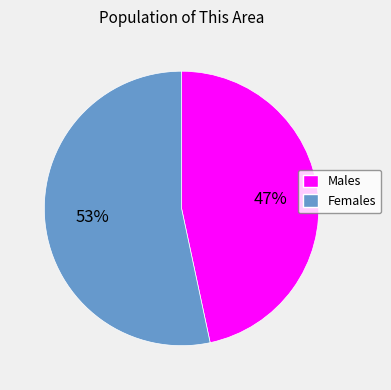

Which category accounts for the majority?

Females